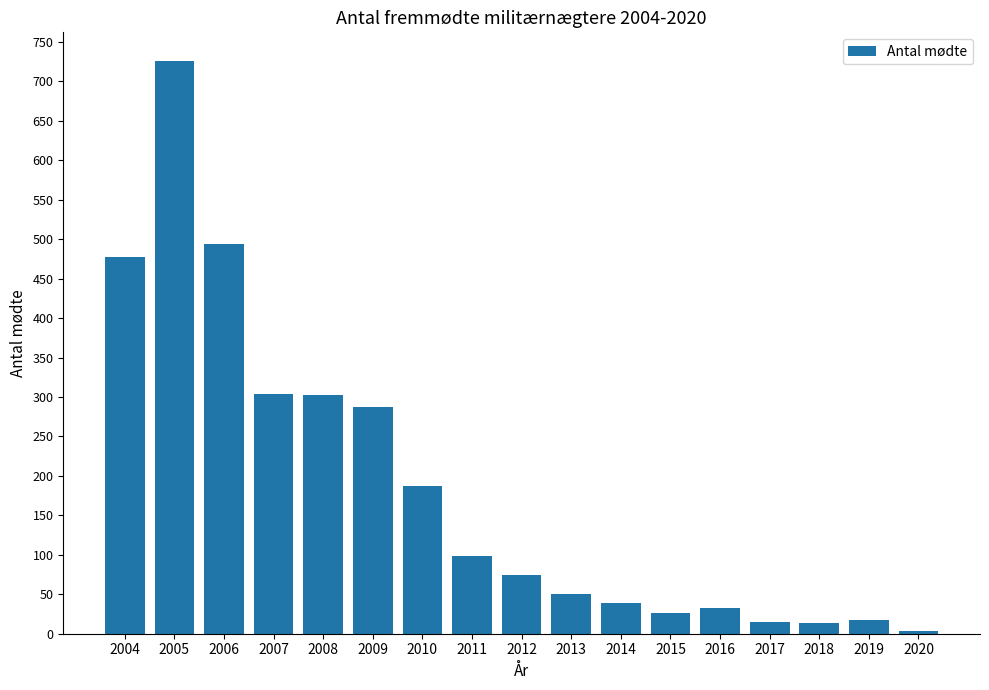

The value at 2012 is 101. True or false?

False